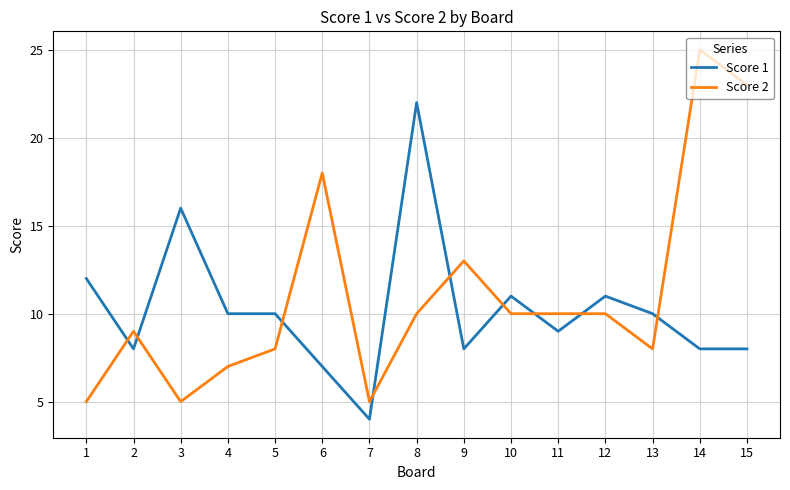

Which series has the largest range (max minus min)?

Score 2